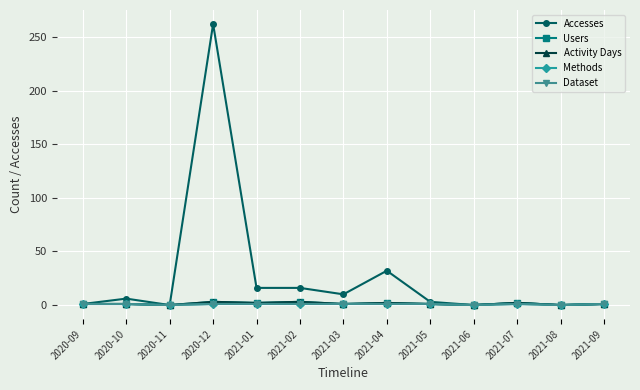

Does the chart have visible grid lines?

Yes